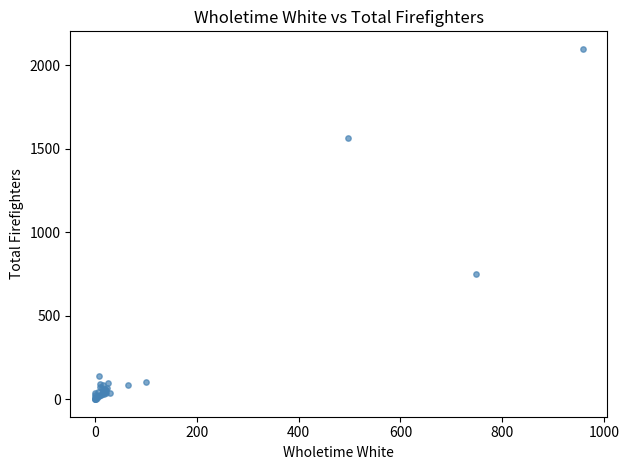

What Y value in the scatter plot is closest to 1048?

749